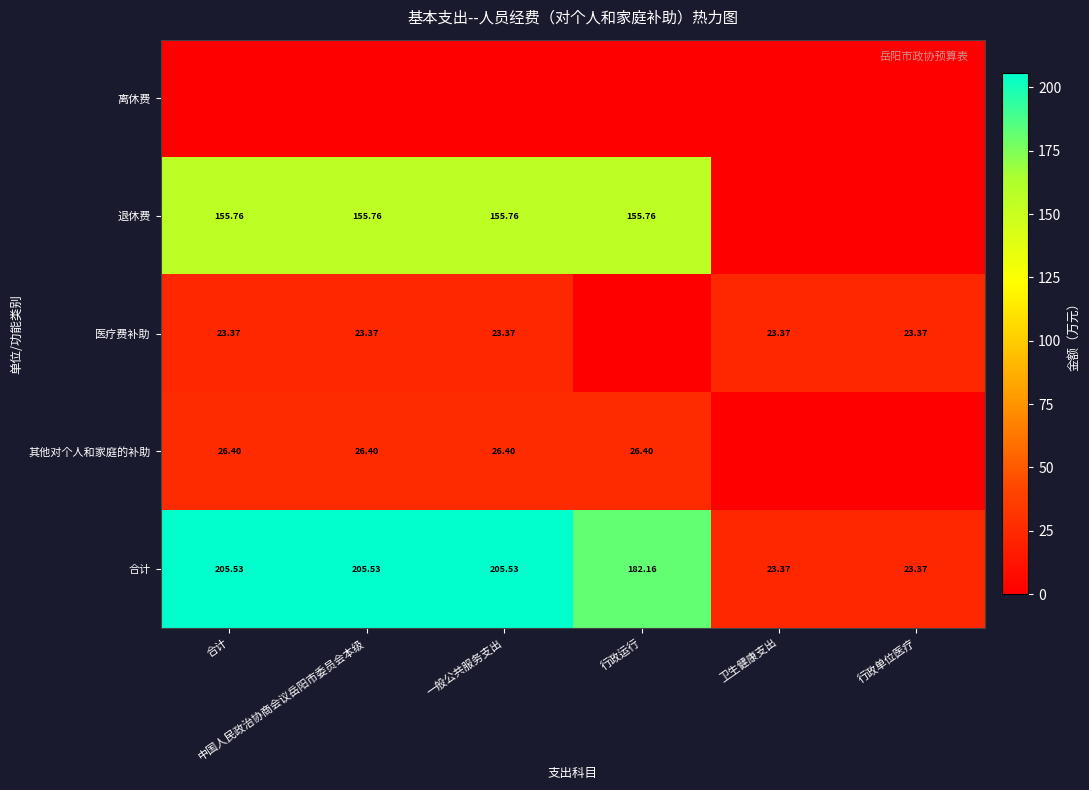

Which category has the lowest value across all series?

合计